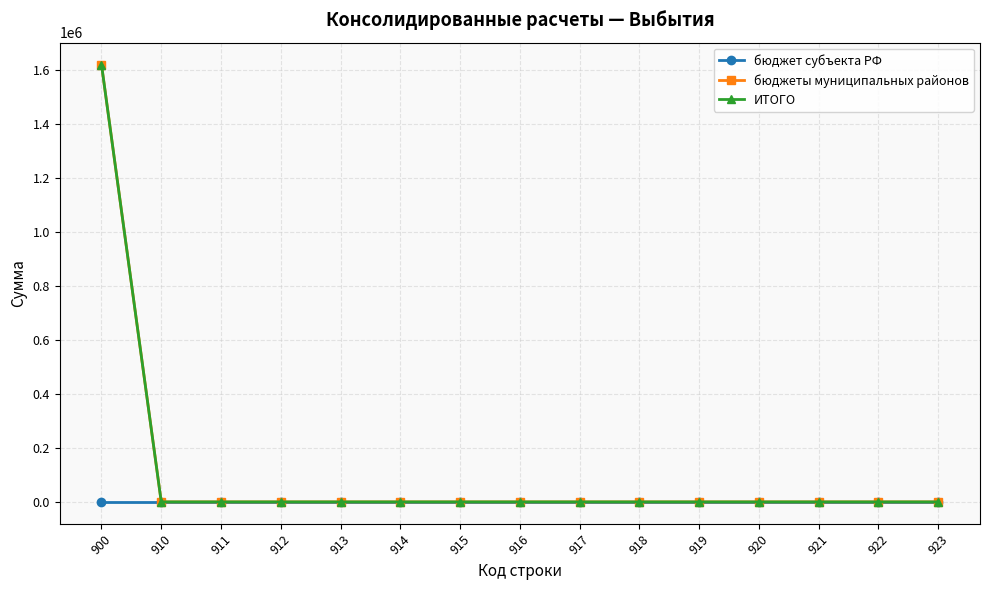

True or false: ИТОГО and бюджеты муниципальных районов cross at least once.

False